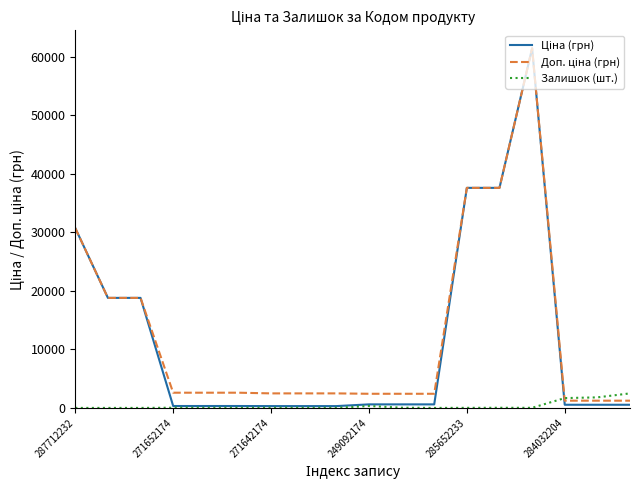

True or false: Доп. ціна (грн) has more than 0 points higher than both neighbors.

True